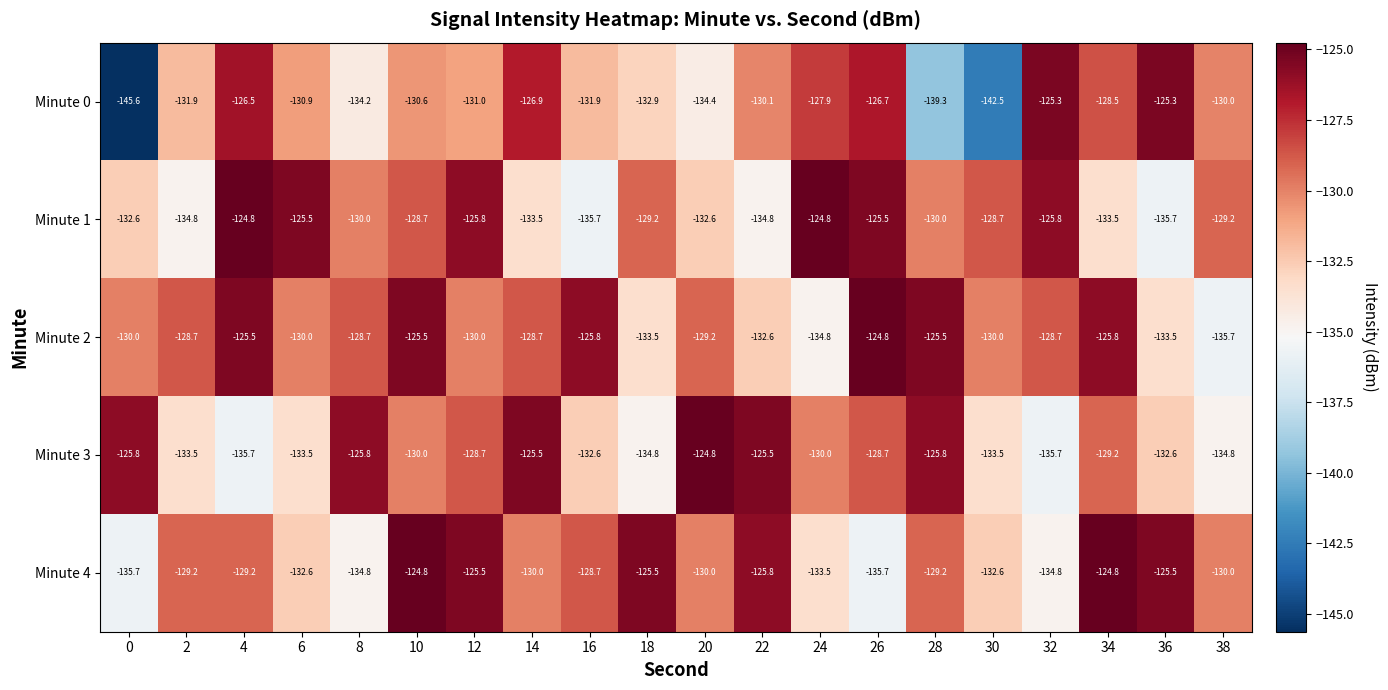

Is the value of Minute 2 at 30 greater than the value of Minute 1 at 14?

Yes